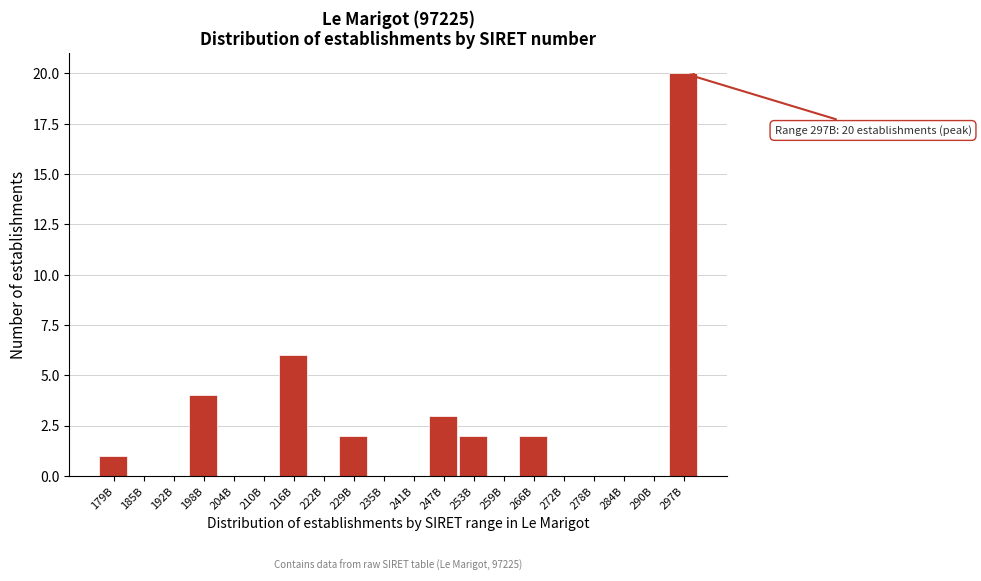

Reading left to right, what are all the values shown in this chart?

179B=1	185B=0	192B=0	198B=4	204B=0	210B=0	216B=6	222B=0	229B=2	235B=0	241B=0	247B=3	253B=2	259B=0	266B=2	272B=0	278B=0	284B=0	290B=0	297B=20